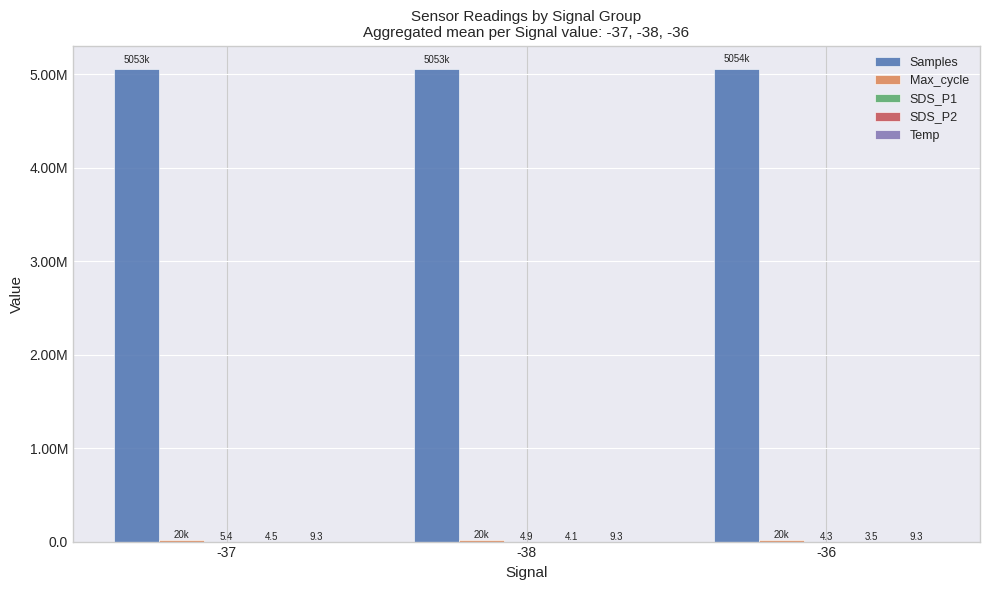

What are all the series names shown in the legend?

Samples, Max_cycle, SDS_P1, SDS_P2, Temp